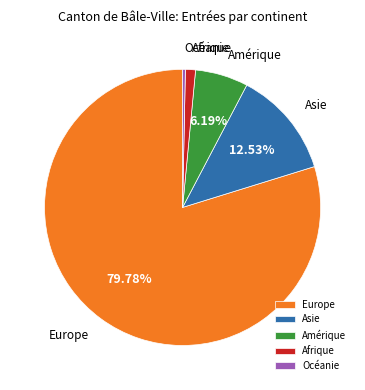

To the nearest percent, what percentage of the pie is Europe?

80%